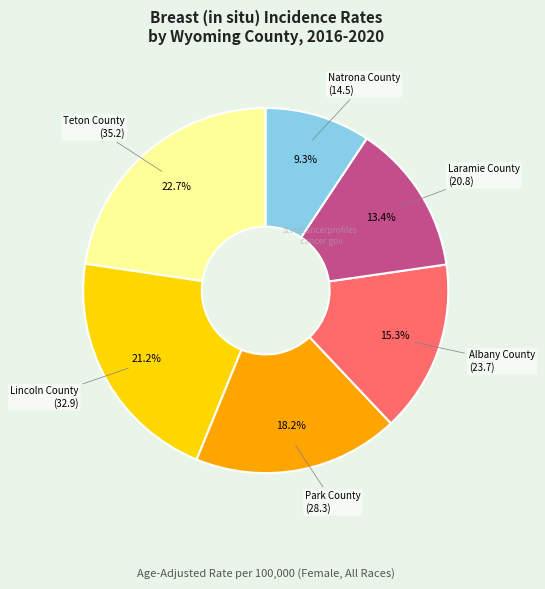

Count the number of slices in the pie.

6